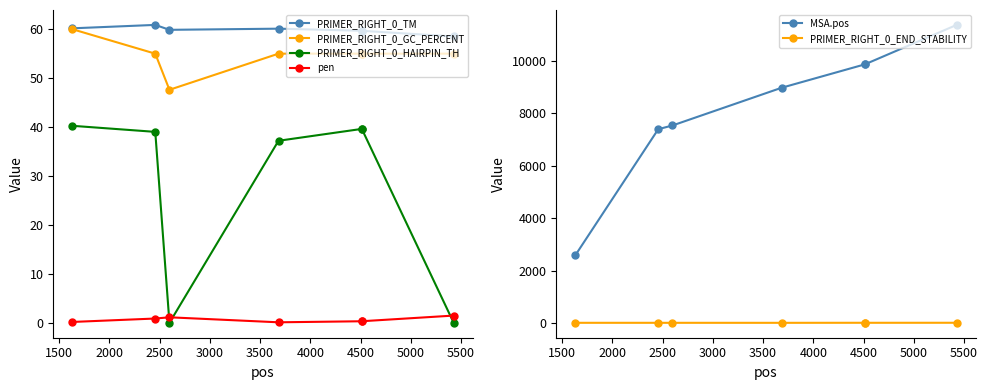

True or false: PRIMER_RIGHT_0_END_STABILITY has more than 0 points higher than both neighbors.

True